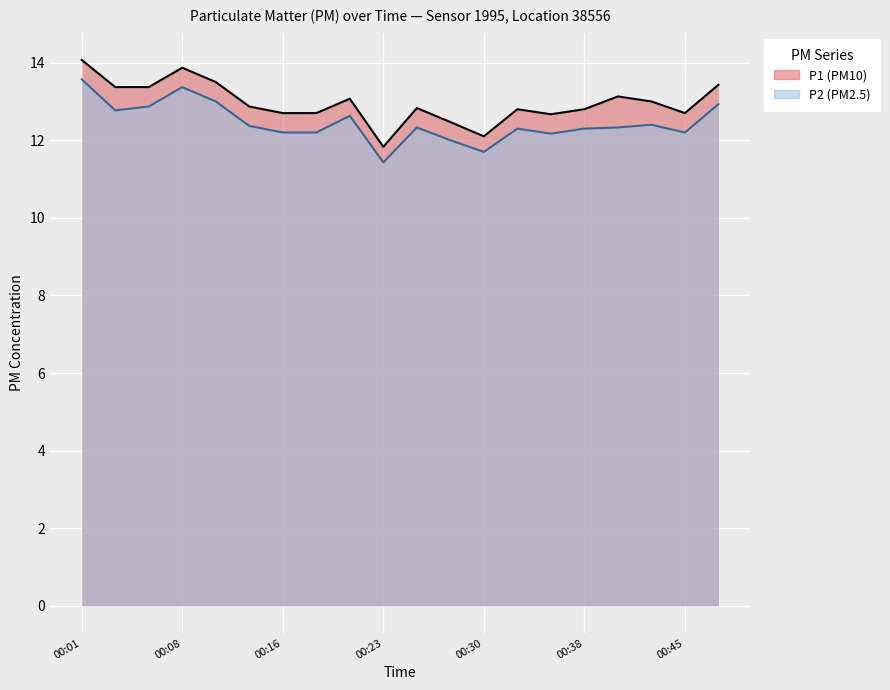

How many values in the P2 series exceed 12?

17